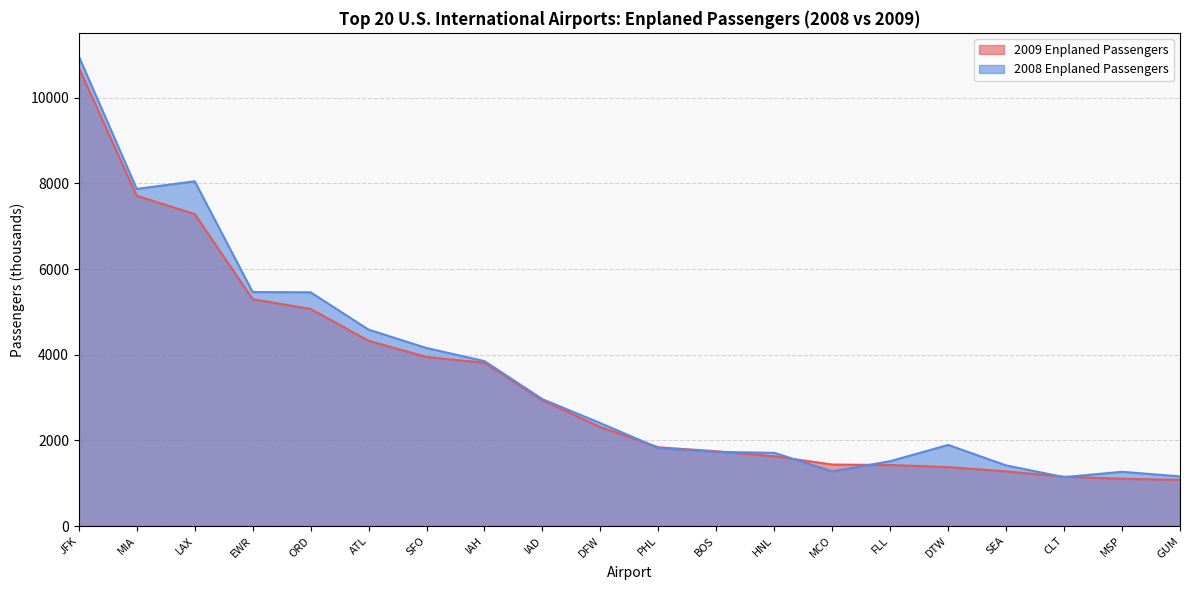

Reading left to right, extract all data points from this chart.

2009 Enplaned Passengers: 10703.2	7710.0	7283.4	5295.3	5068.1	4325.5	3946.2	3811.3	2934.3	2310.3	1838.2	1746.1	1628.8	1436.1	1424.2	1375.3	1276.6	1150.6	1105.2	1077.7
2008 Enplaned Passengers: 10964.6	7869.5	8048.5	5462.0	5456.3	4584.7	4155.4	3850.5	2961.3	2402.7	1822.9	1730.8	1709.3	1275.4	1514.3	1893.4	1415.6	1141.8	1266.7	1158.9